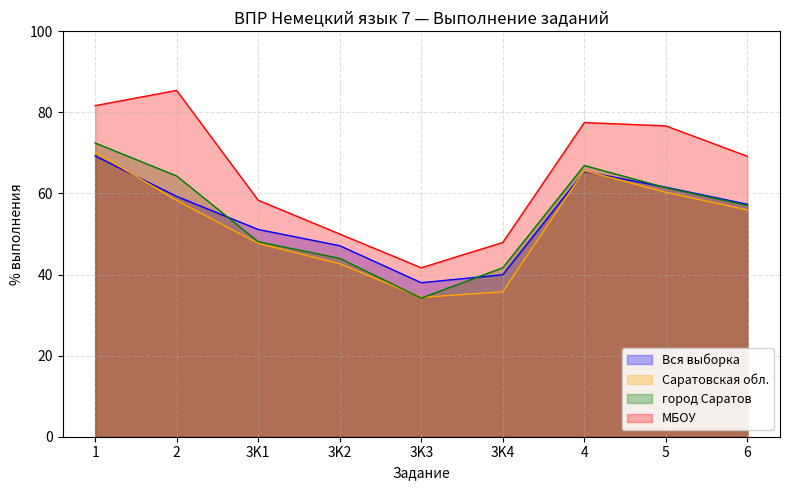

In Саратовская обл., how many points are higher than both neighbors (excluding endpoints)?

1